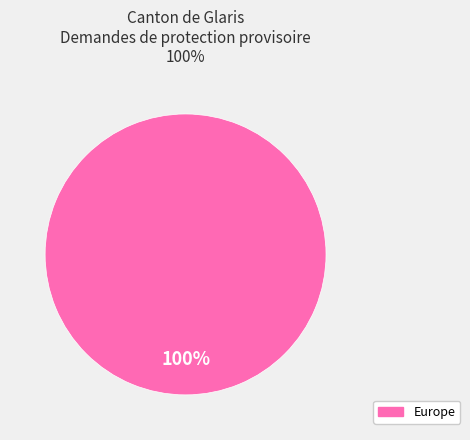

Is there a majority slice in this chart?

Yes